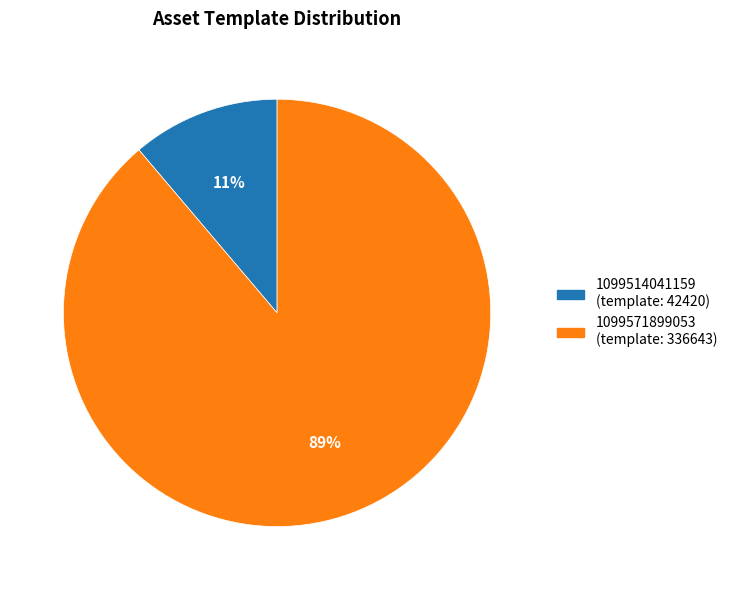

How many segments does this pie chart have?

2